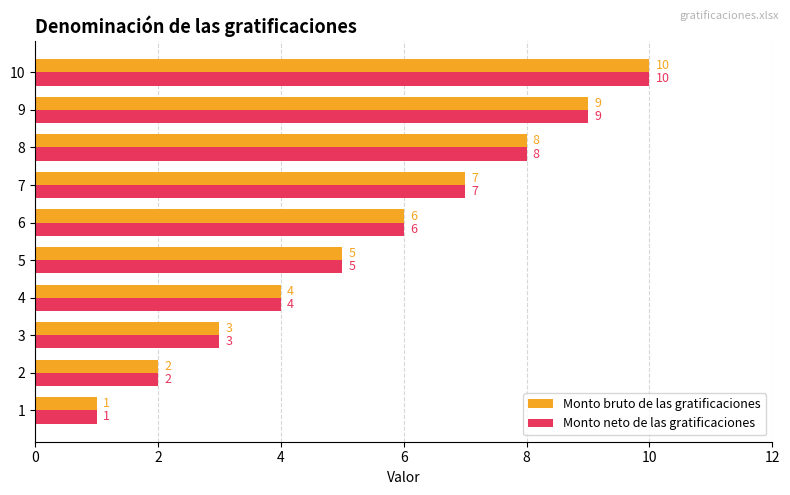

How many data points in Monto neto de las gratificaciones are less than 6?

5